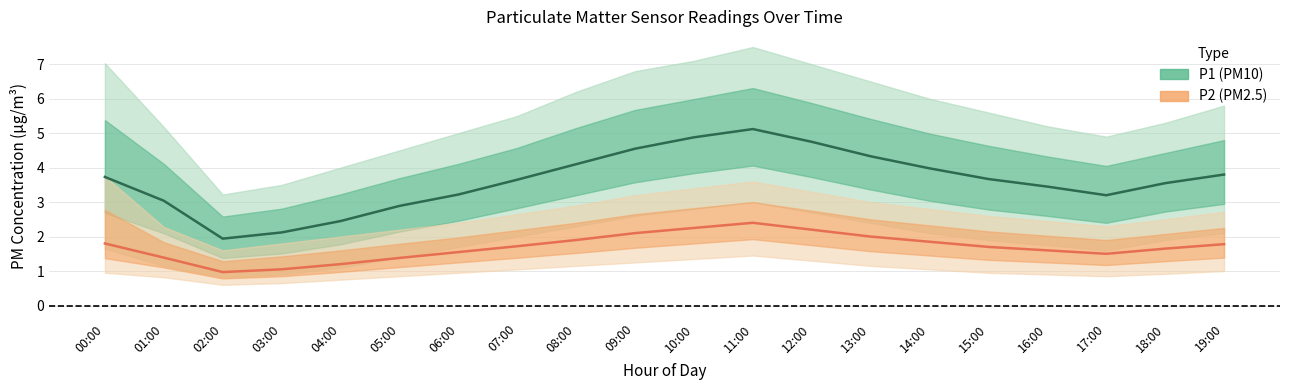

Which series has the largest total across all categories?

P1 (PM10) center